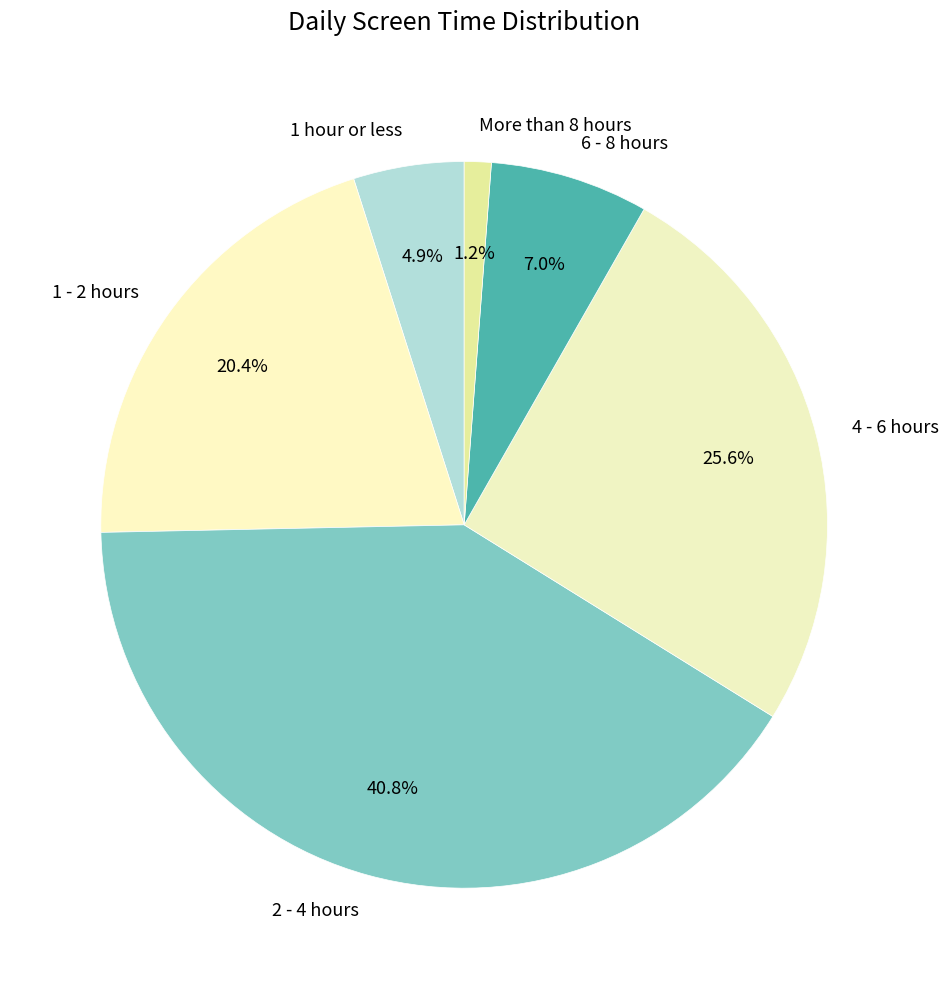

How many segments does this pie chart have?

6